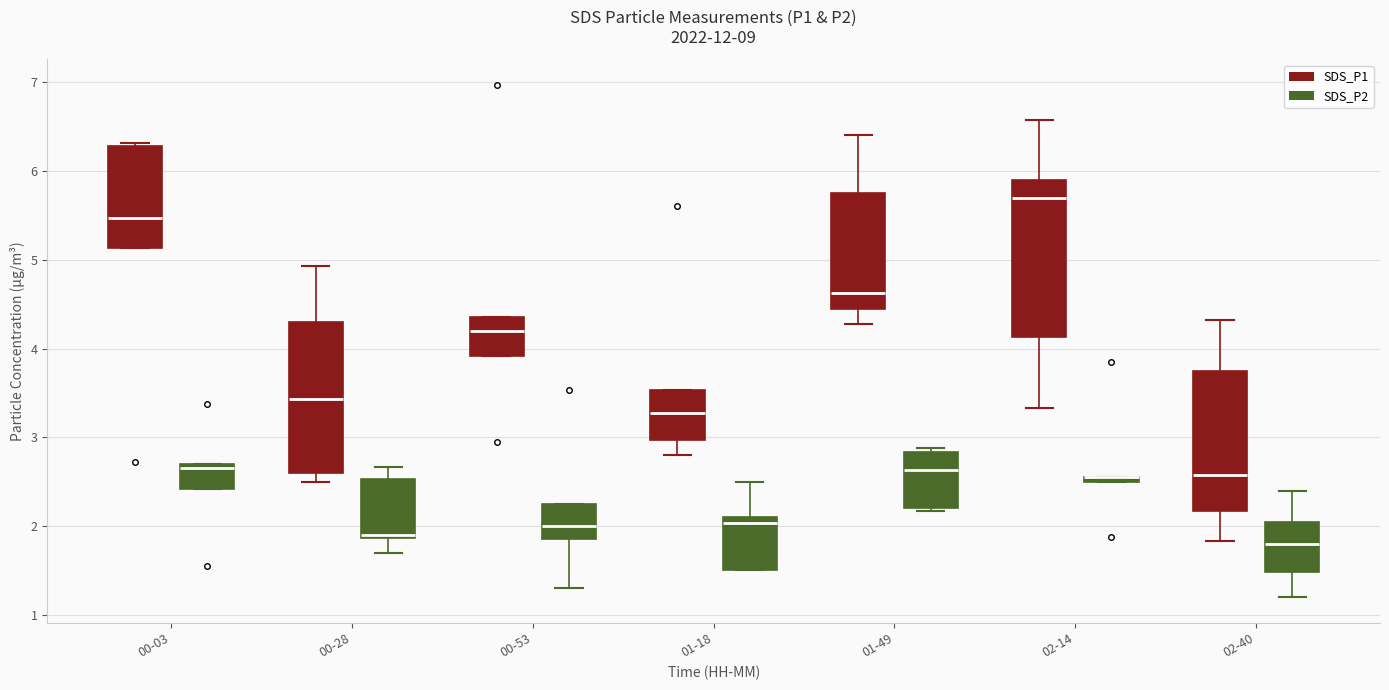

Where does the median line of the box for 01-18 (SDS_P2) sit on the y-axis? The values are not printed on the chart, so give them approximately, as read against the axis.

2.0